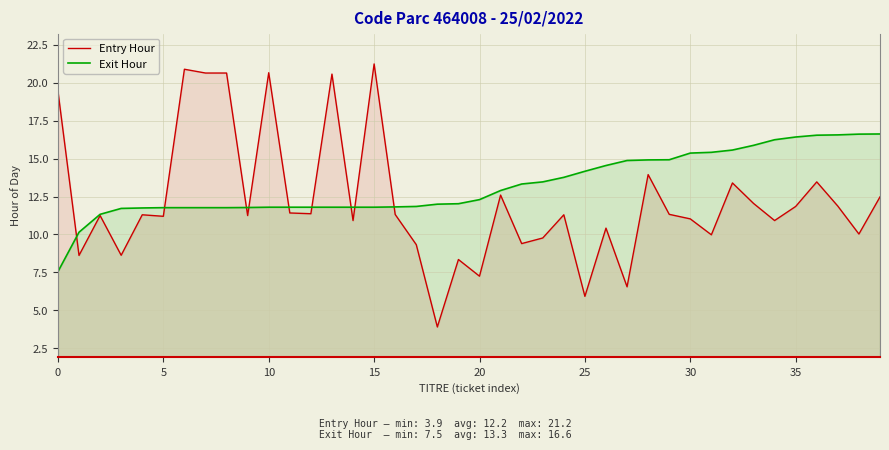

At how many categories does at least one series exceed 16?

13